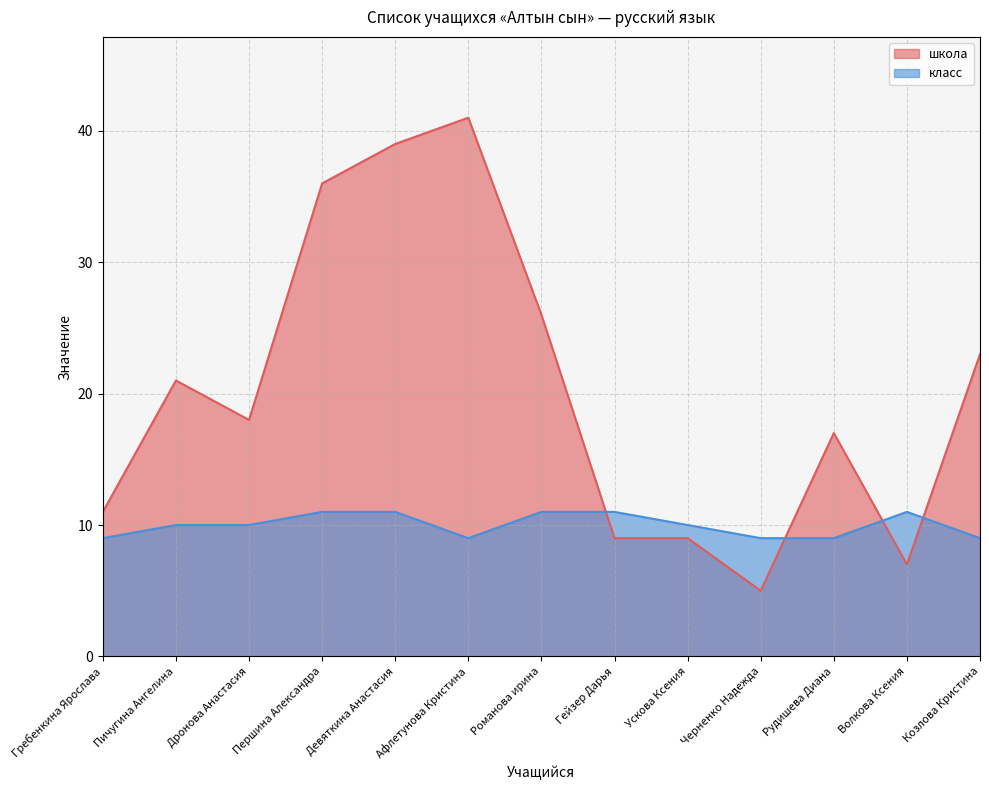

What are all the series names shown in the legend?

школа, класс